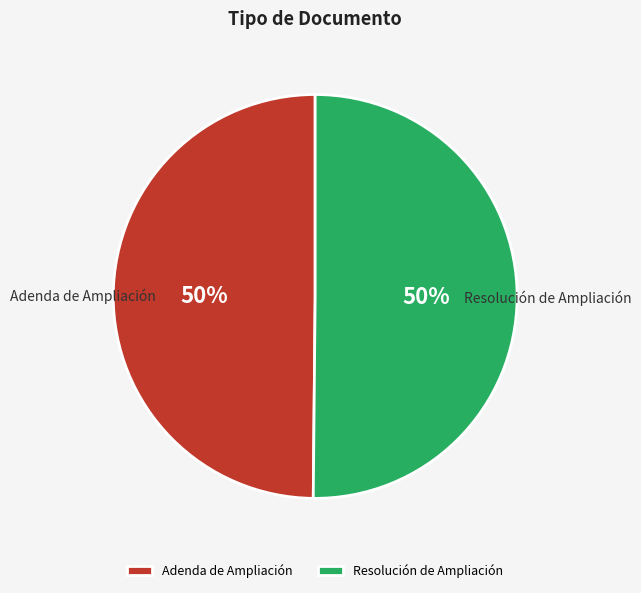

What percentage is the Resolución de Ampliación slice, to the nearest percent?

50%